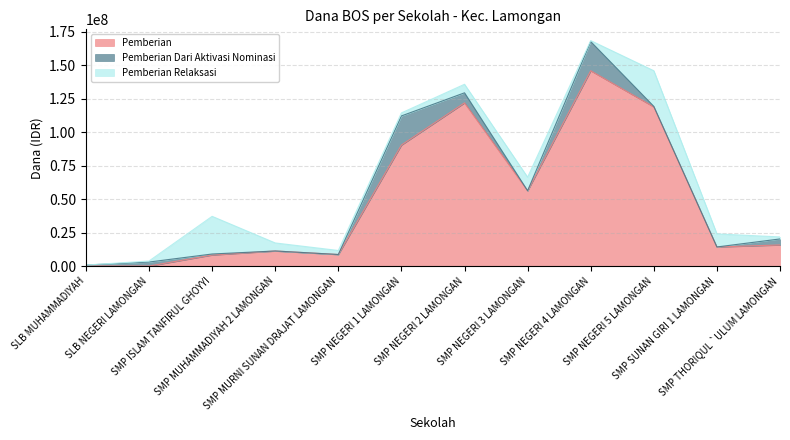

At which category does Pemberian reach its first local peak?

SMP MUHAMMADIYAH 2 LAMONGAN